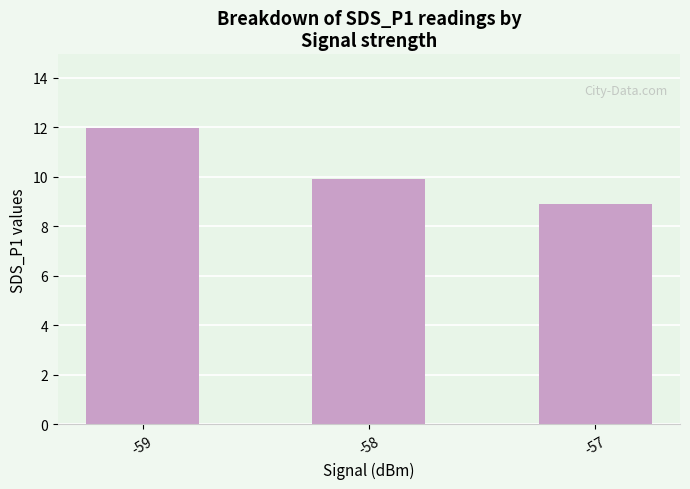

Which label corresponds to the smallest value in the chart?

-57